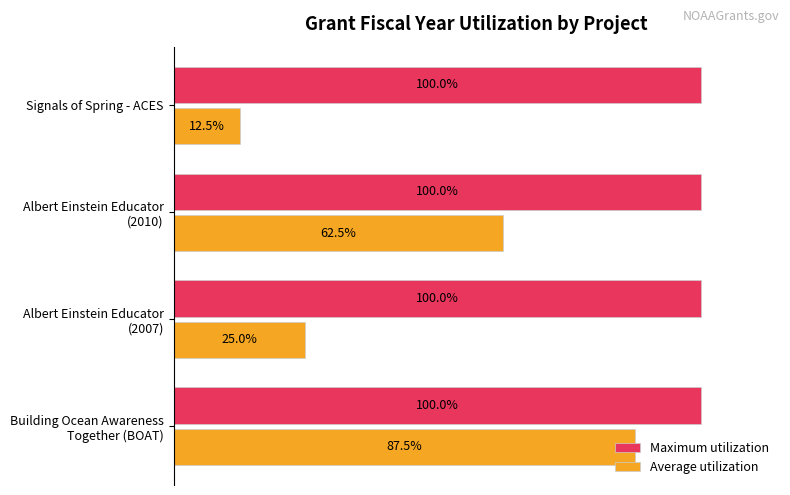

Which series has the widest spread of values?

Average utilization